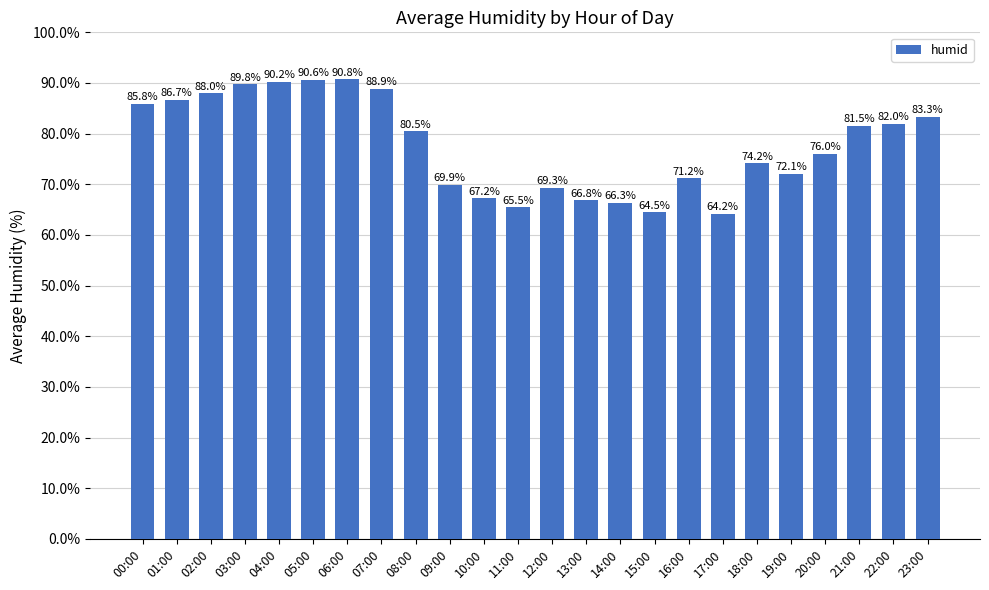

Rank the categories by value from lowest to highest.

17:00, 15:00, 11:00, 14:00, 13:00, 10:00, 12:00, 09:00, 16:00, 19:00, 18:00, 20:00, 08:00, 21:00, 22:00, 23:00, 00:00, 01:00, 02:00, 07:00, 03:00, 04:00, 05:00, 06:00